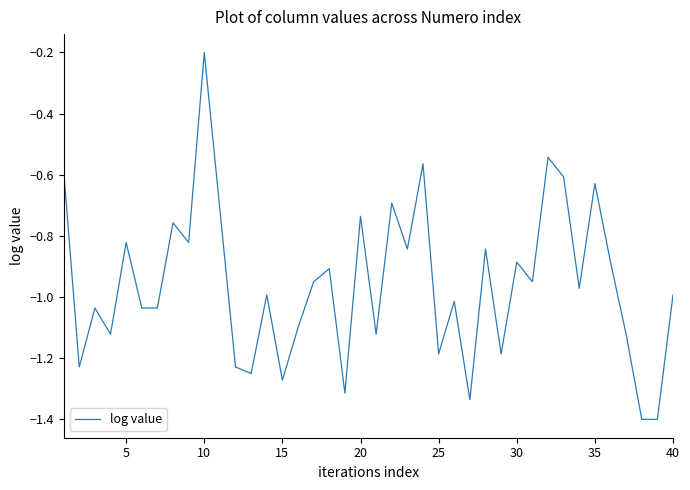

What is the sum of all values?

-38.3